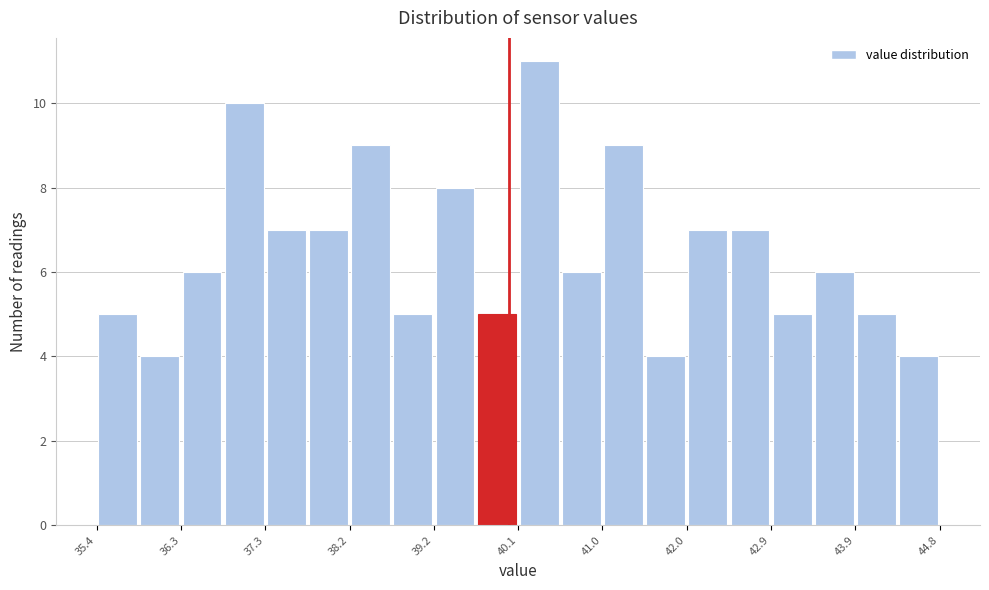

Reading left to right, list every bar in this chart as the range it spans on the x-axis followed by its height. Neither the bar edges nor the heights are printed on the chart, so give them approximately, as read against the axes.

35.40 to 35.87: 5
35.87 to 36.34: 4
36.34 to 36.81: 6
36.81 to 37.28: 10
37.28 to 37.75: 7
37.75 to 38.22: 7
38.22 to 38.69: 9
38.69 to 39.16: 5
39.16 to 39.63: 8
39.63 to 40.10: 5
40.10 to 40.57: 11
40.57 to 41.04: 6
41.04 to 41.51: 9
41.51 to 41.98: 4
41.98 to 42.45: 7
42.45 to 42.92: 7
42.92 to 43.39: 5
43.39 to 43.86: 6
43.86 to 44.33: 5
44.33 to 44.80: 4